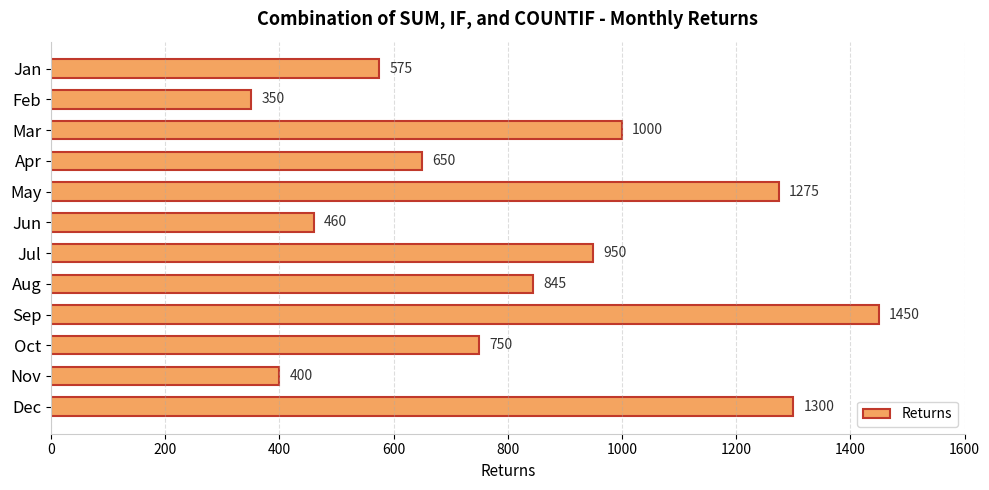

What is the change in value from Feb to Mar?

+650